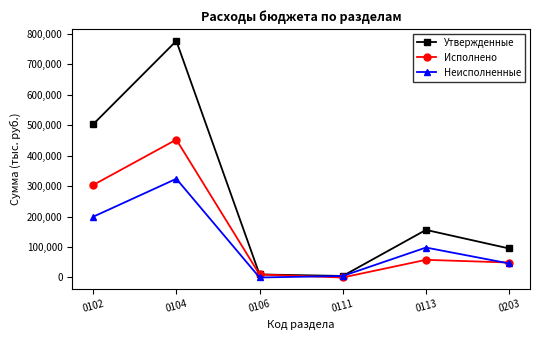

Which series has the largest total across all categories?

Утвержденные